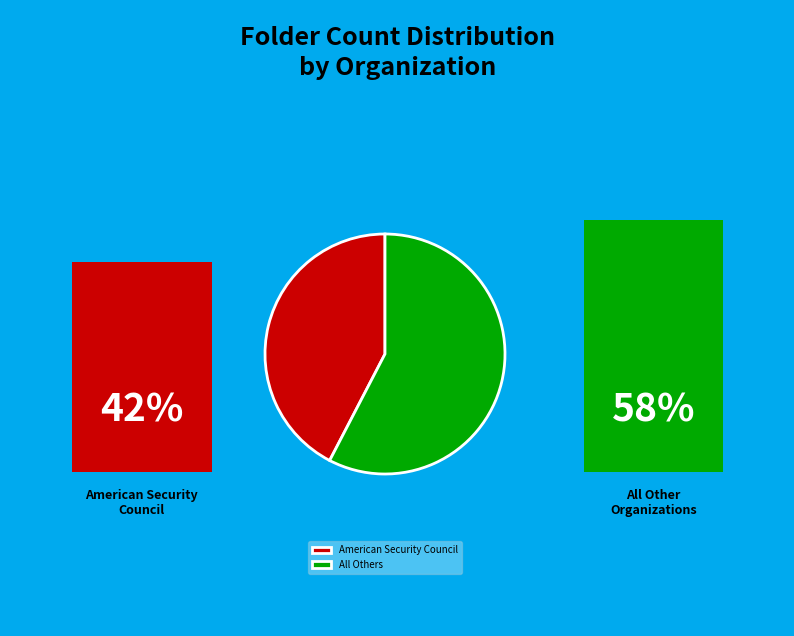

How many segments does this pie chart have?

2